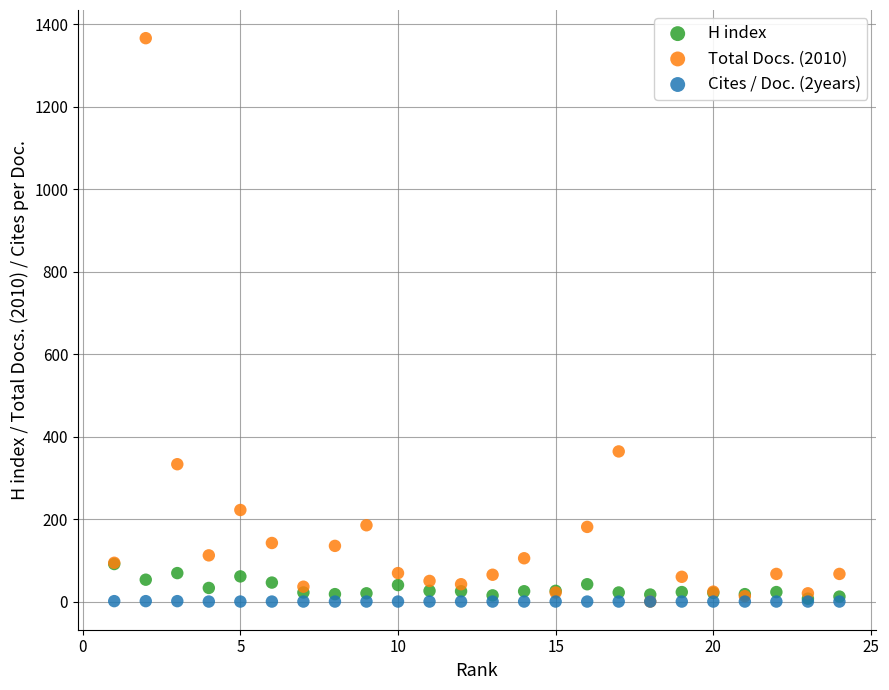

Which series contains the highest Y value?

Total Docs. (2010)